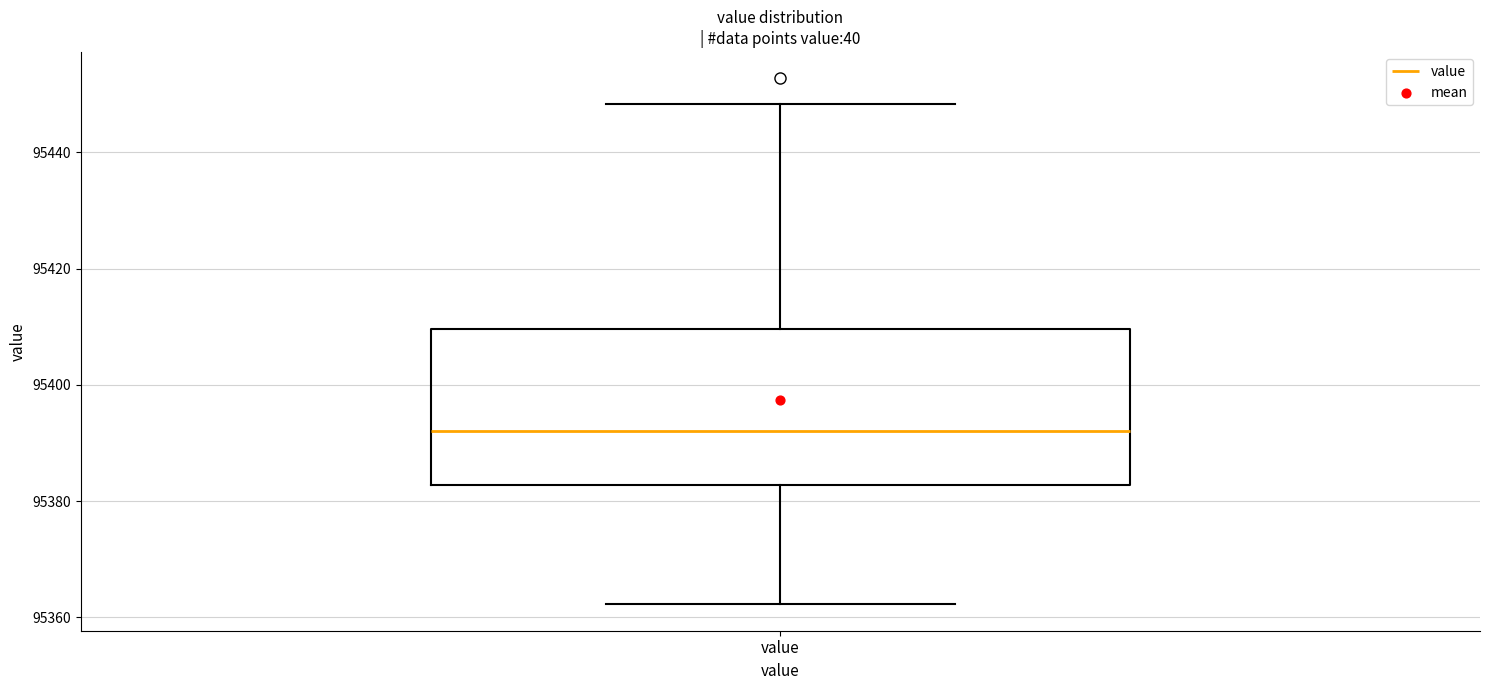

Where does the upper whisker of the box for value end on the y-axis? The values are not printed on the chart, so give them approximately, as read against the axis.

95448